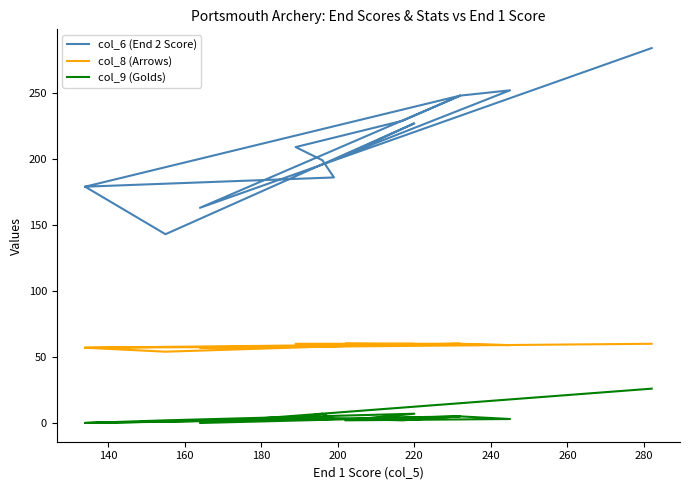

Rank the series by their maximum value, from lowest to highest.

col_9 (Golds), col_8 (Arrows), col_6 (End 2 Score)